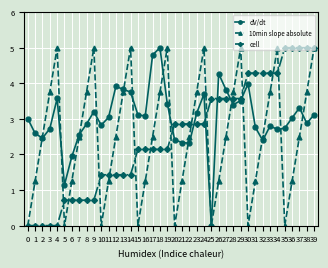

Is it true that dV/dt equals 2.5 at 2?

True